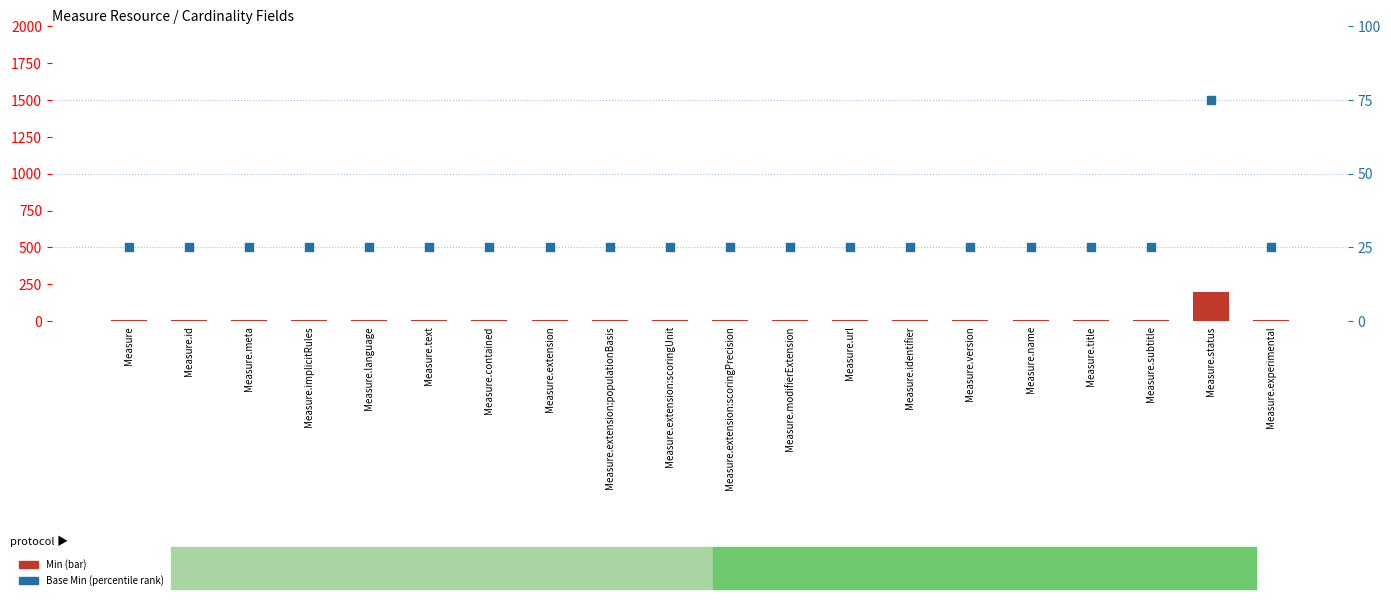

Which series contains the highest Y value?

Min